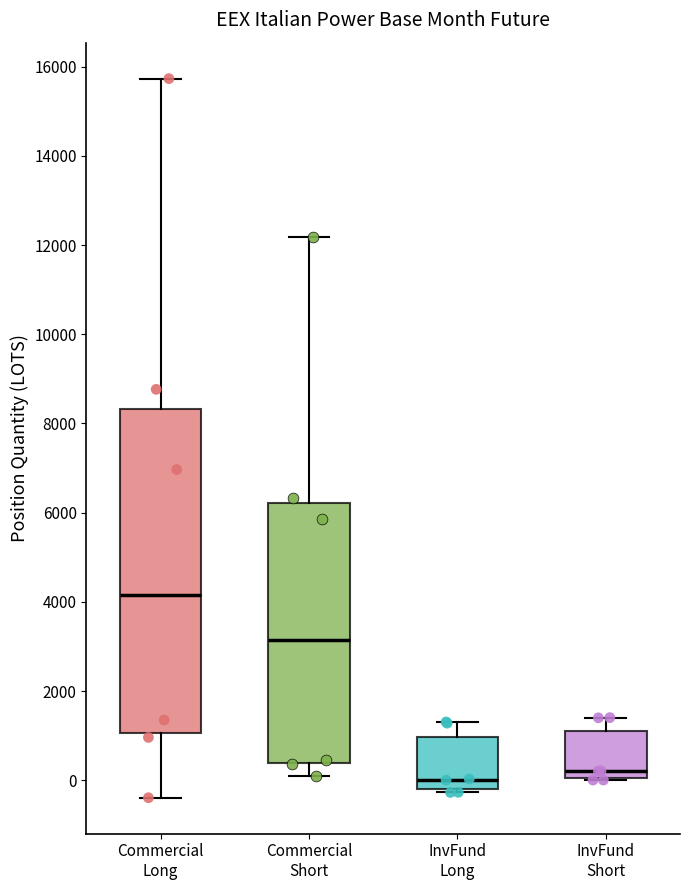

Which box has the highest median line?

Commercial Long